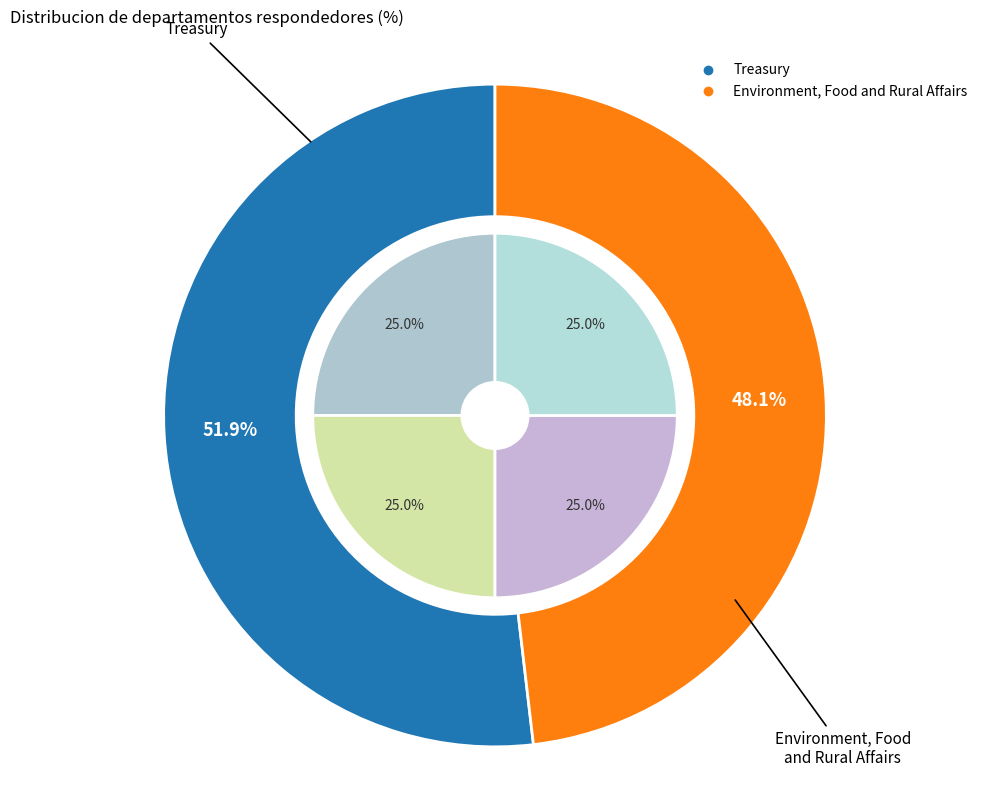

How many segments does this pie chart have?

2